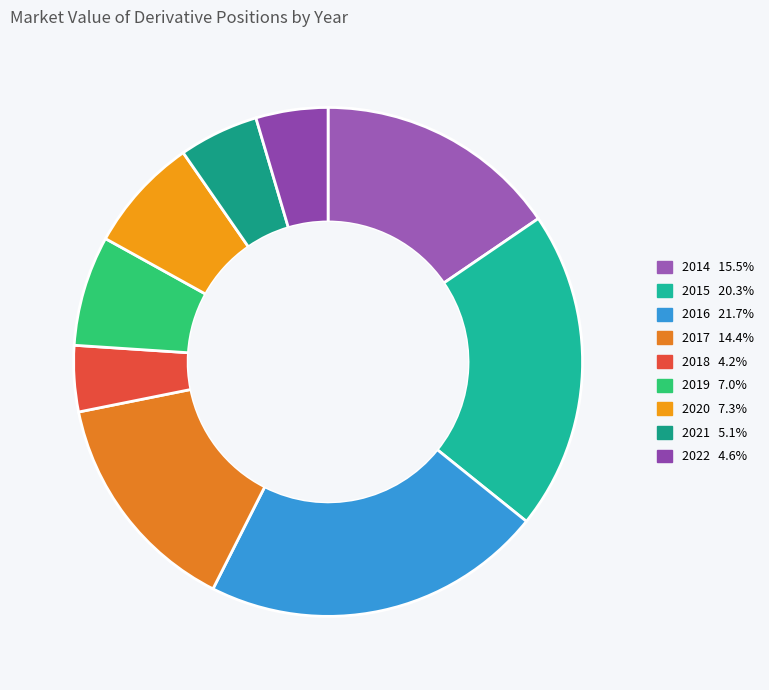

How many segments does this pie chart have?

9